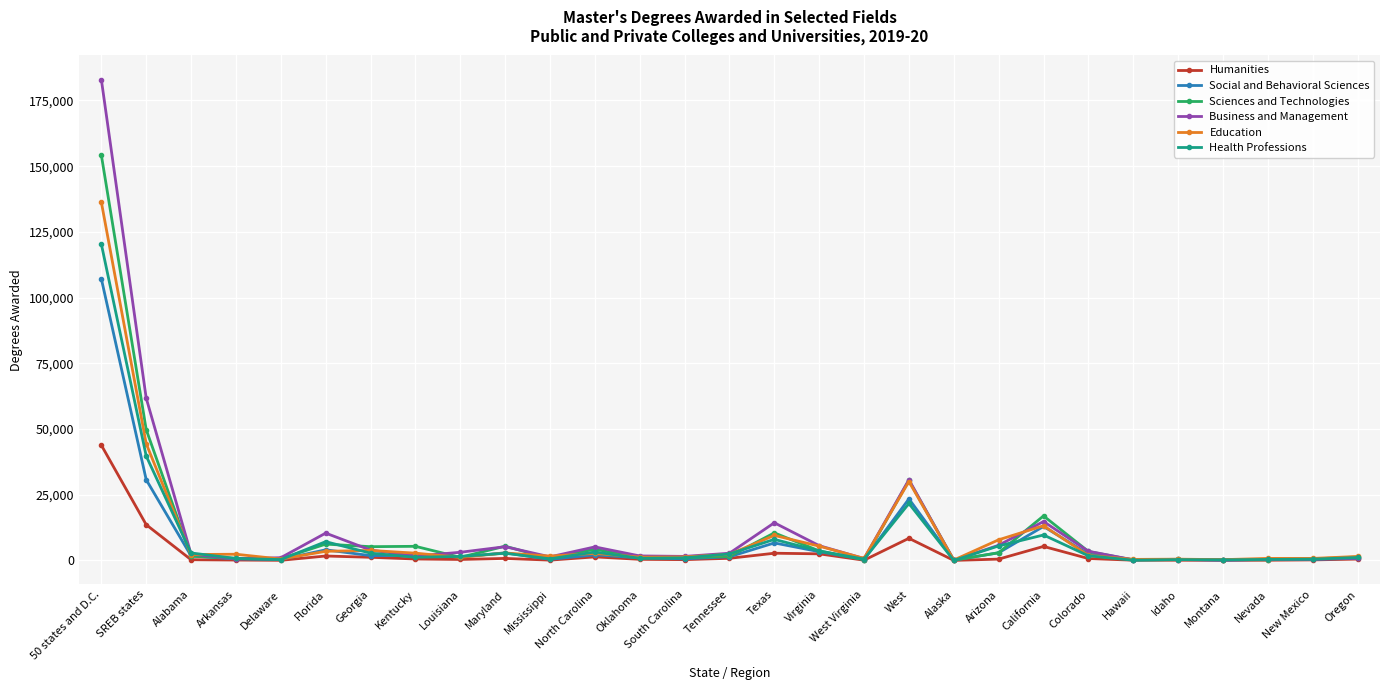

Between Arizona and California, which series saw the biggest shift?

Sciences and Technologies